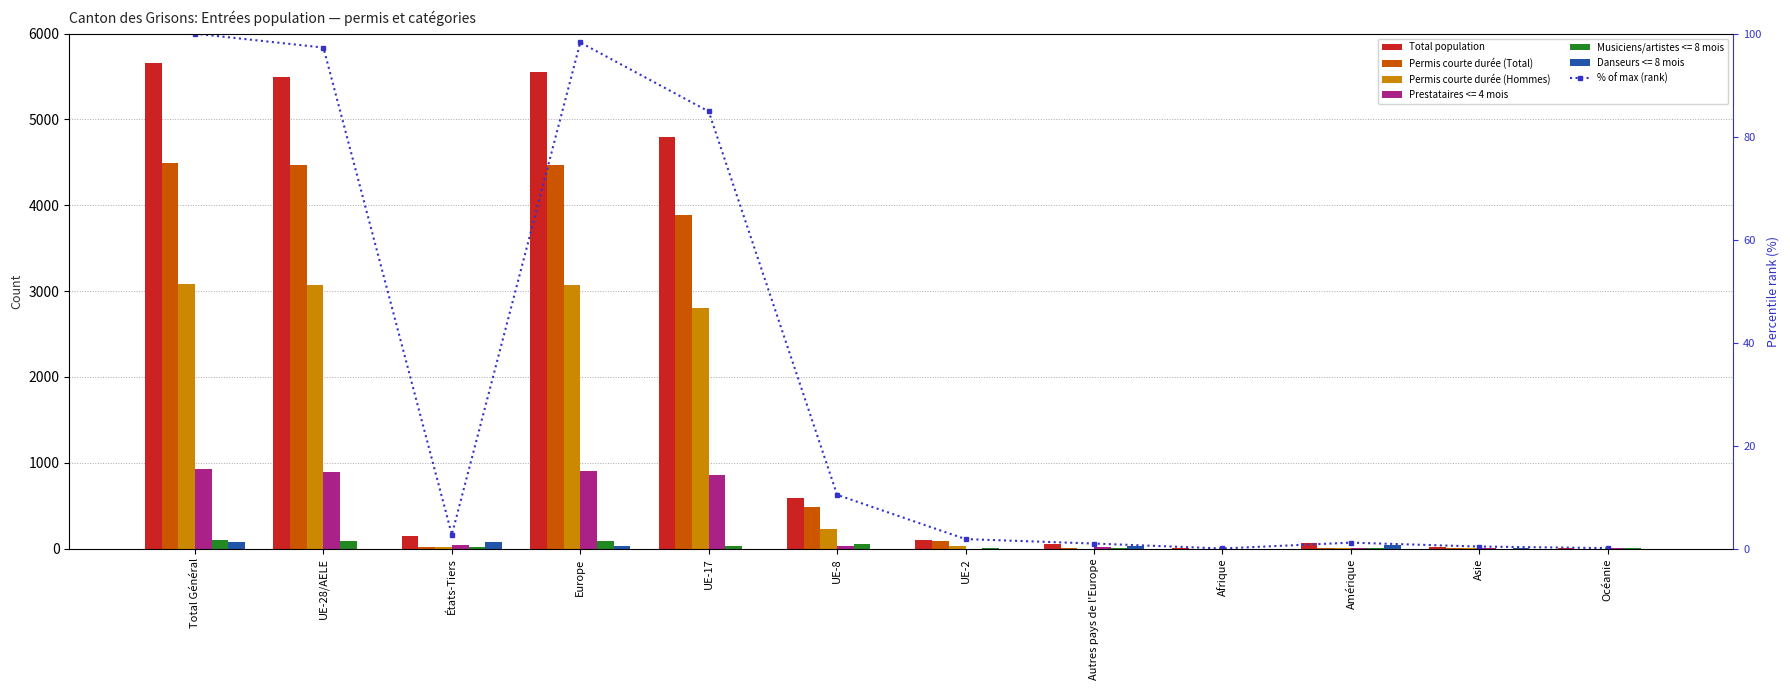

The value of % of max (rank) at UE-28/AELE is 97.3. True or false?

True